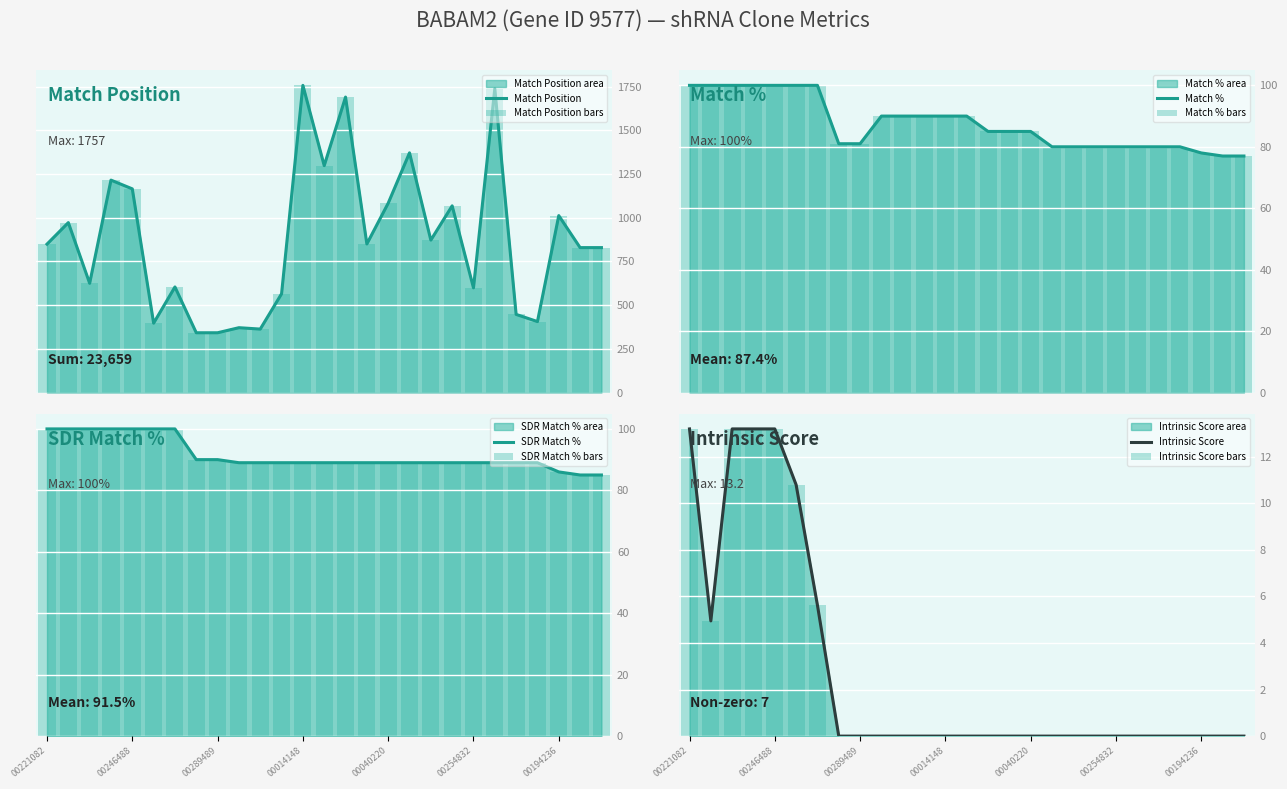

What is the label of the 15th bar from the left?

TRCN0000357139